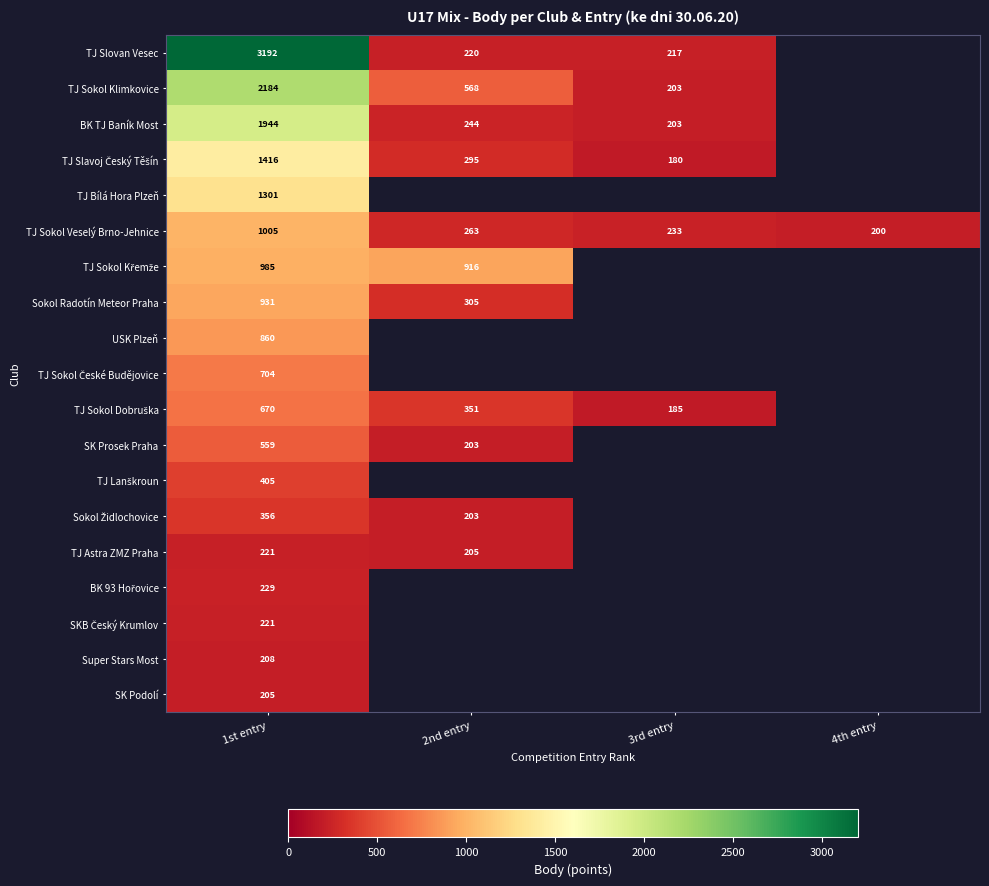

Is the value of TJ Sokol Klimkovice at 2nd entry greater than the value of SK Prosek Praha at 1st entry?

Yes